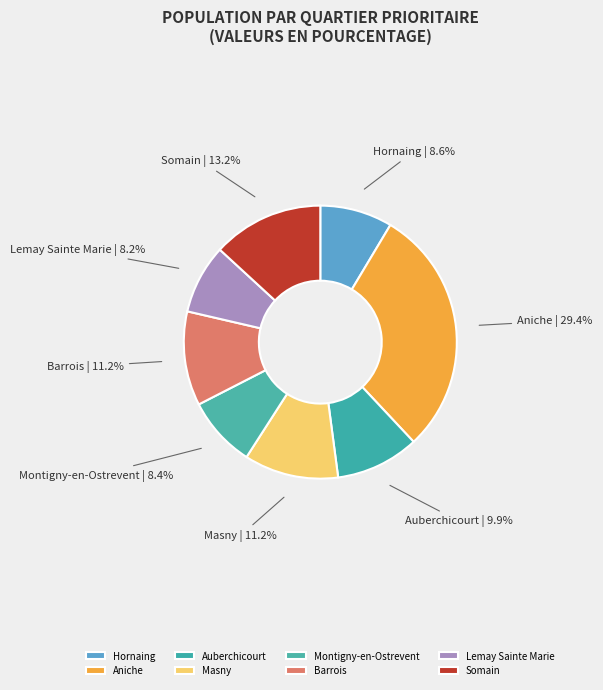

What percentage do Auberchicourt and Hornaing together represent?

18.5%